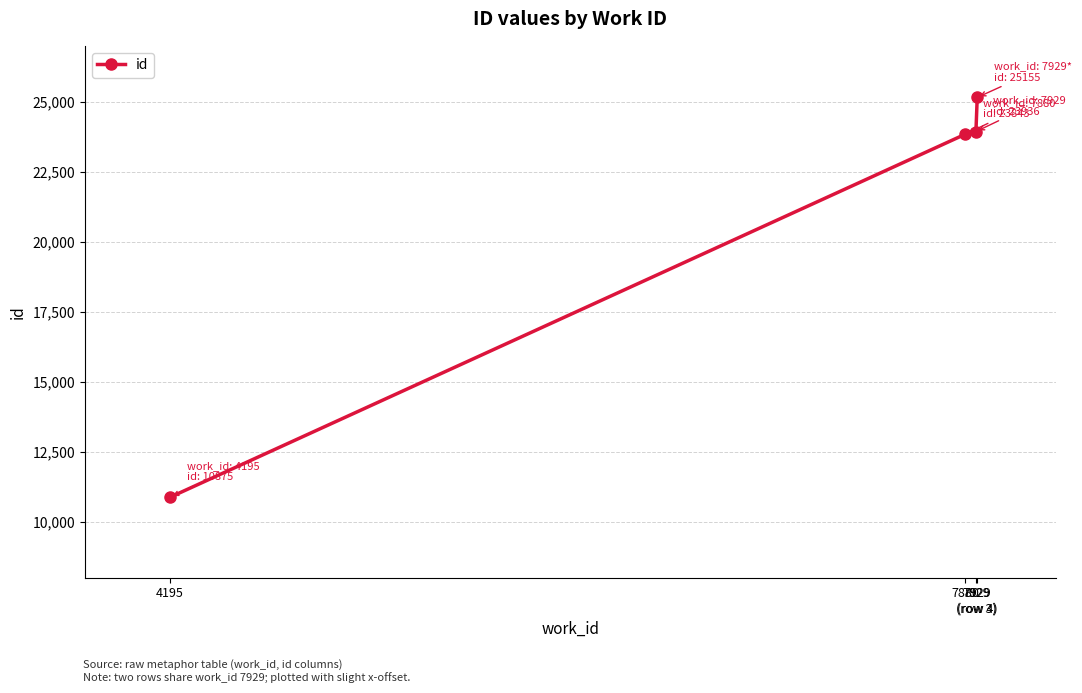

True or false: there are more than 1 points higher than both neighbors.

False